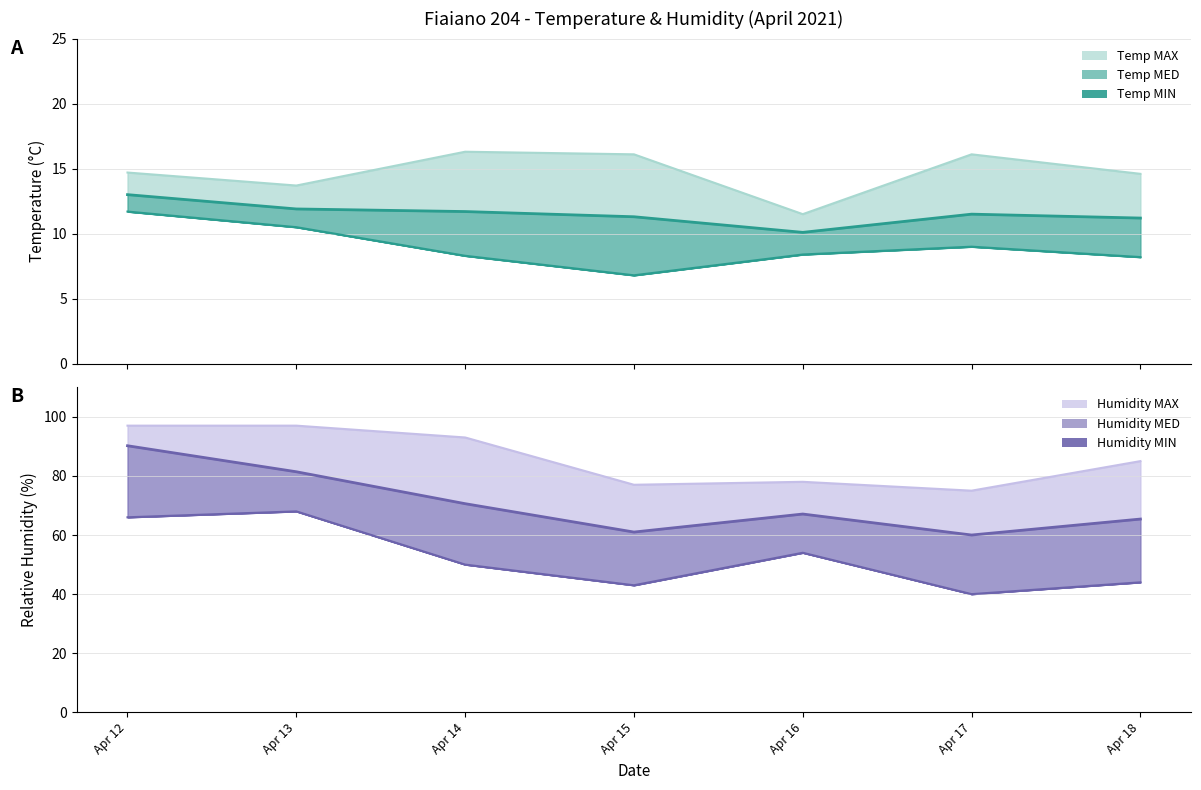

True or false: Humidity MIN and Temp MAX intersect in this chart.

False